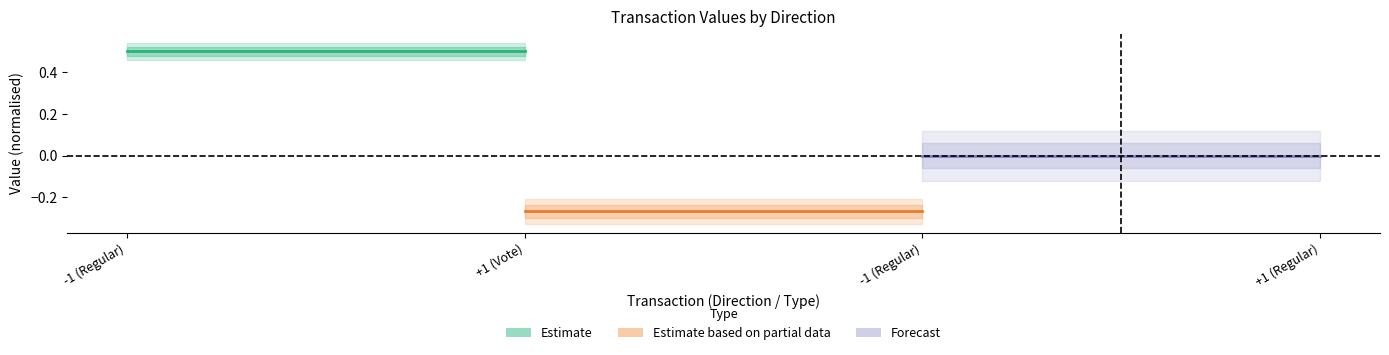

Which series has the largest total across all categories?

Estimate